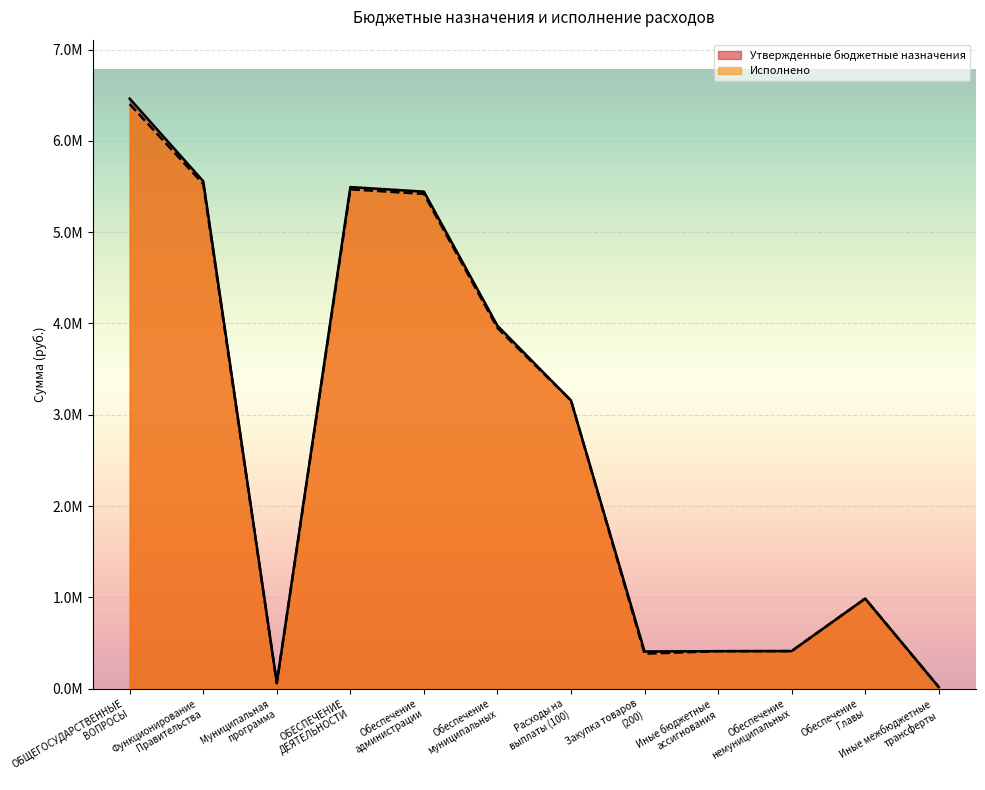

At how many categories does at least one series exceed 985366?

7